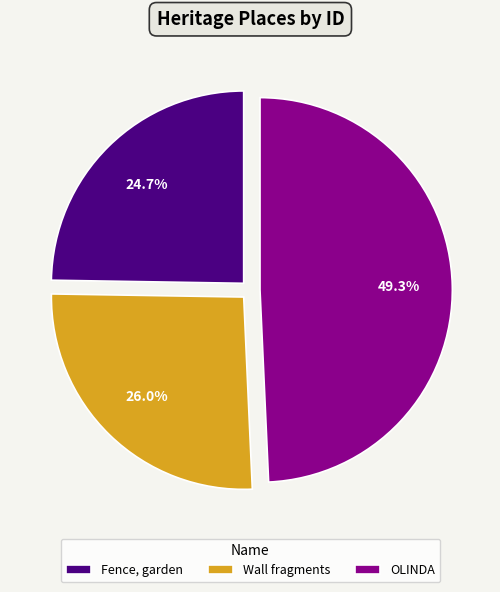

True or false: OLINDA accounts for 44% of the total.

False